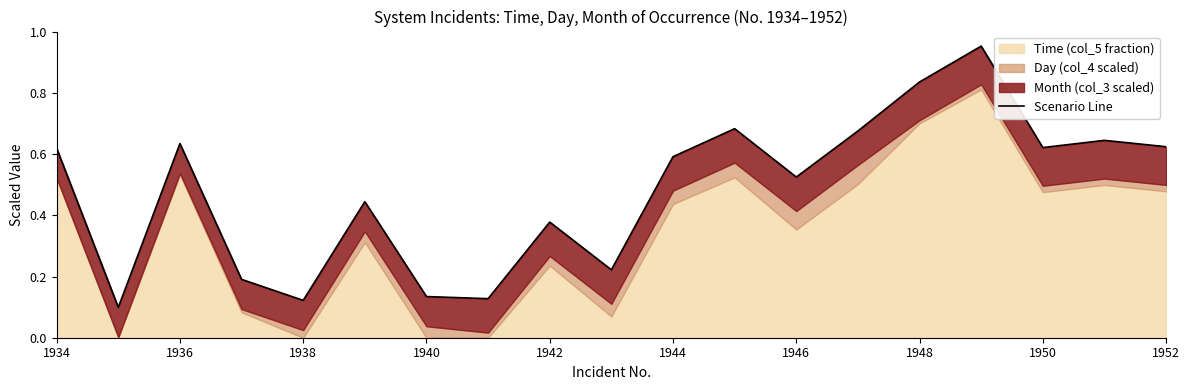

What is the difference between the values at 1950 and 1948?

0.2